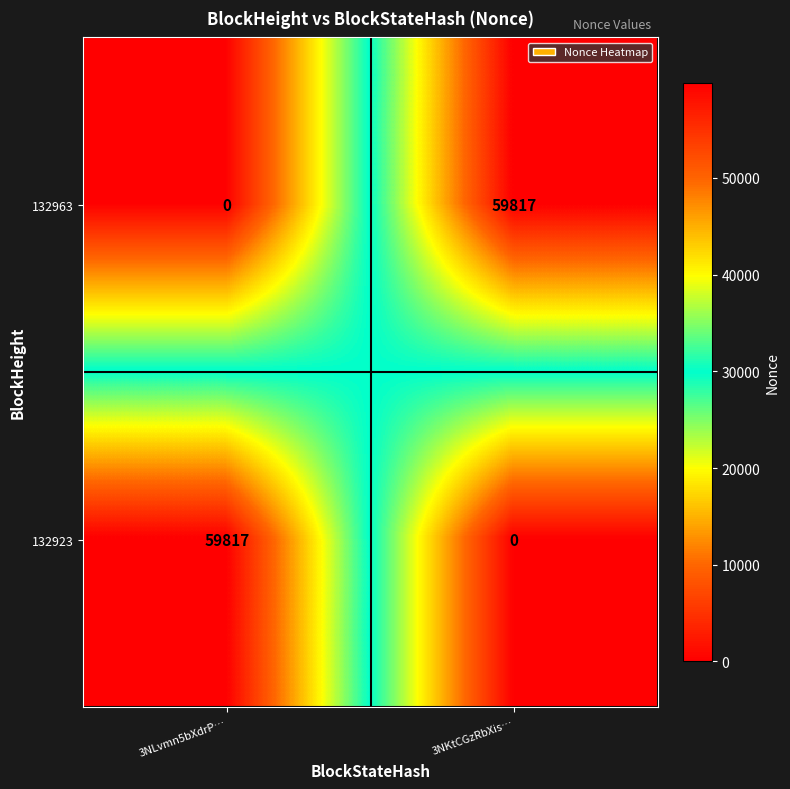

Reading left to right, extract all data points from this chart.

132963: 3NLvmn5bXdrP…=0	3NKtCGzRbXis…=59817
132923: 3NLvmn5bXdrP…=59817	3NKtCGzRbXis…=0